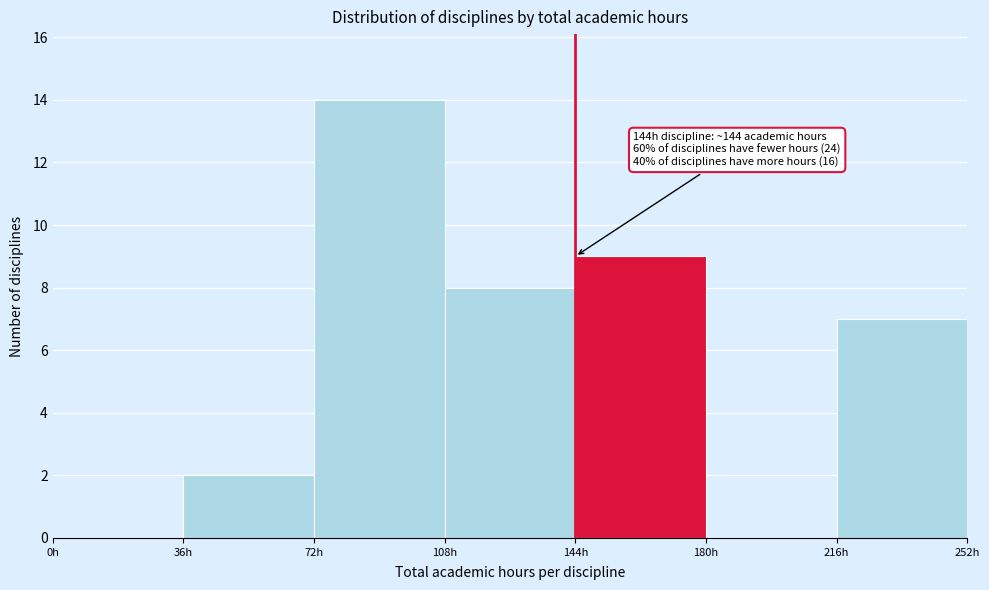

Over which range of the x-axis is the bar tallest?

72 to 108